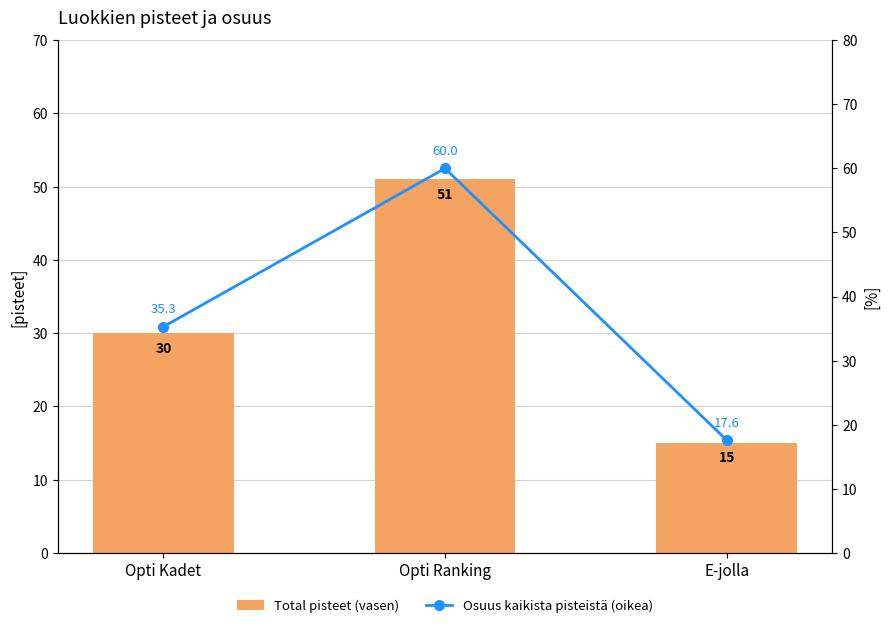

Which has a higher value, E-jolla or Opti Kadet?

Opti Kadet